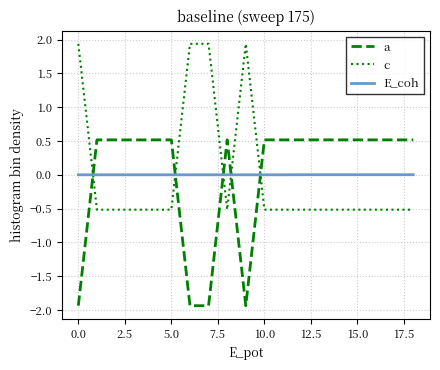

How many times do a and c cross each other?

5